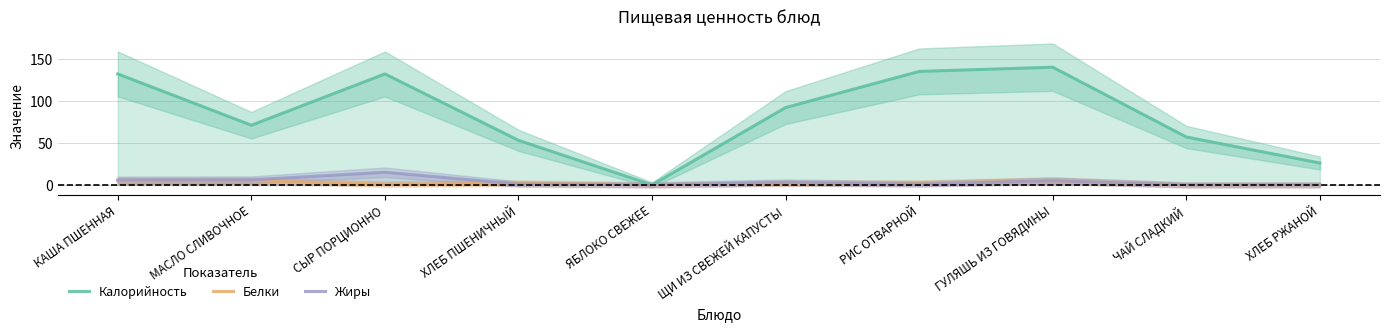

True or false: Жиры and Калорийность intersect in this chart.

False